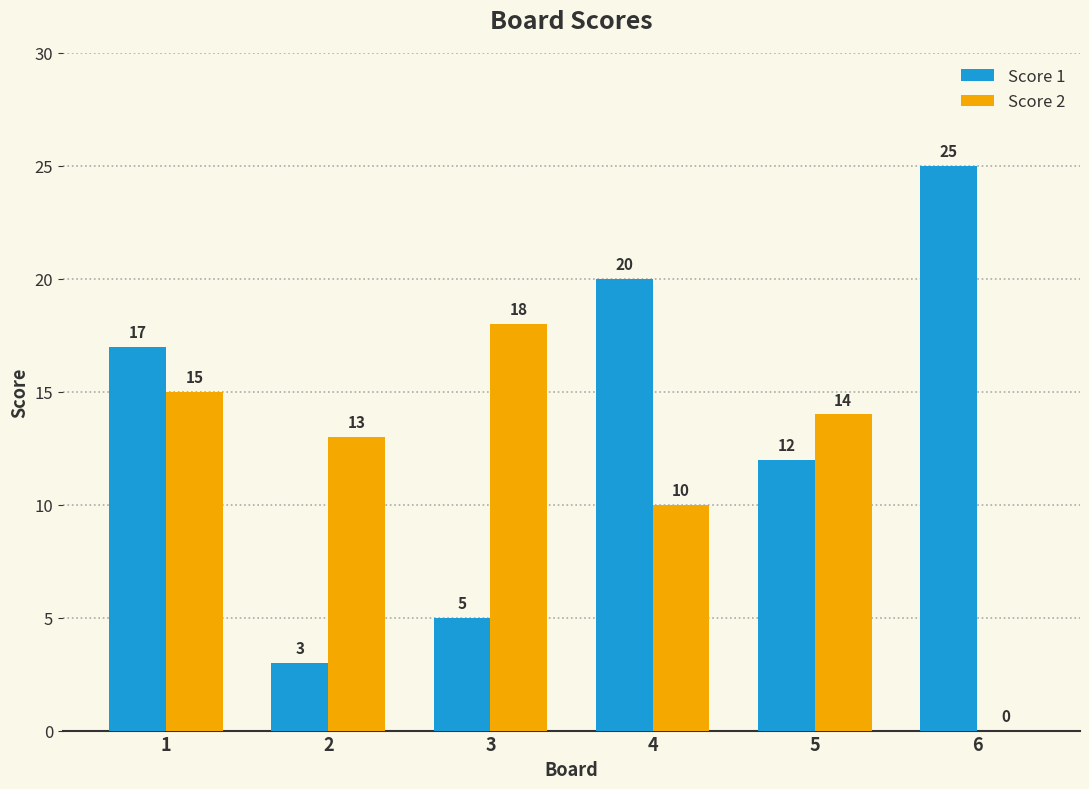

How many values in Score 2 are above zero?

5